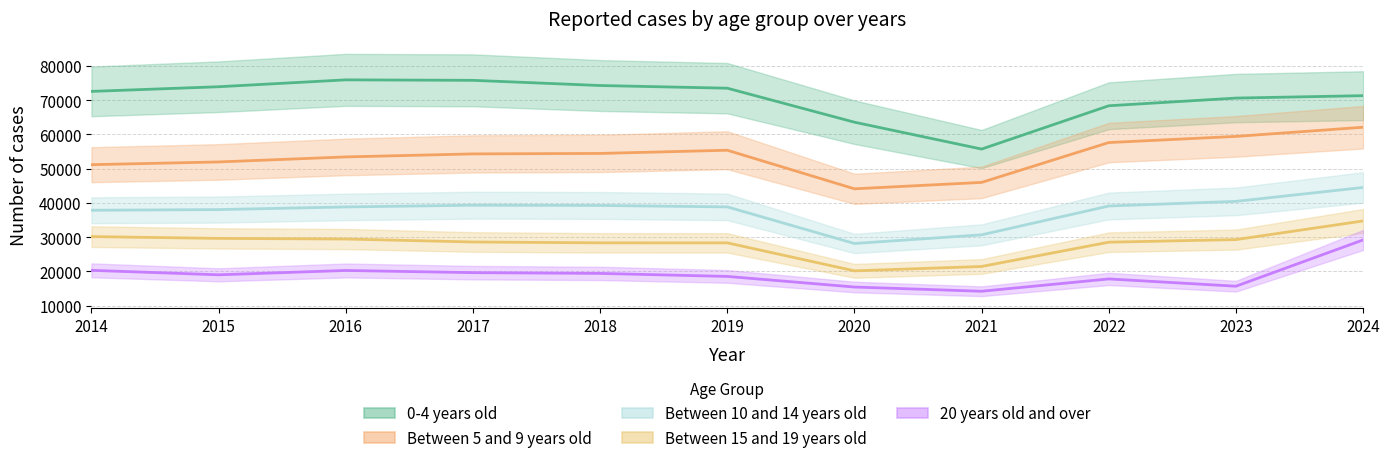

What is the smallest value displayed?

14212.2